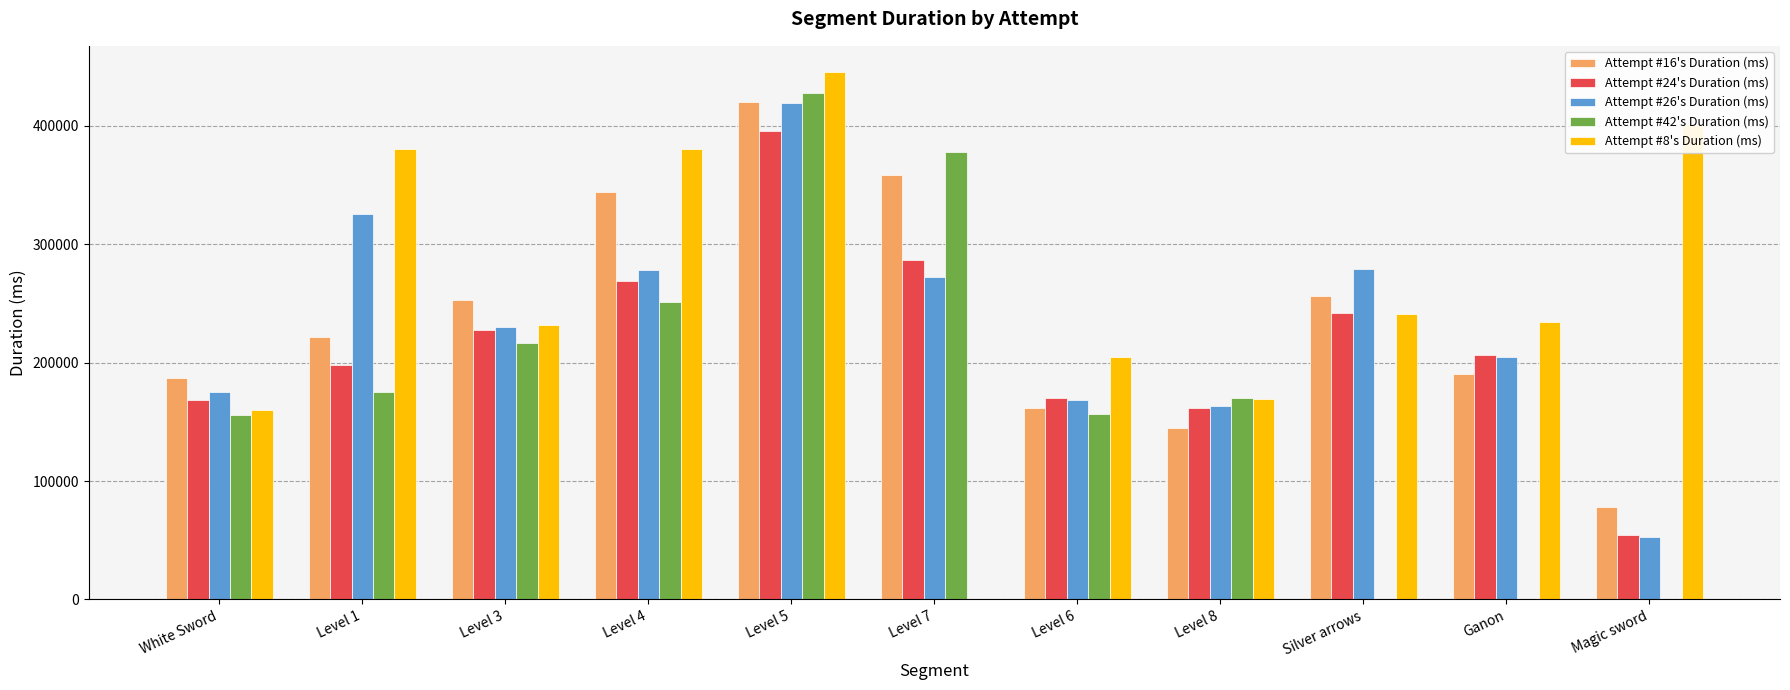

What is the sum of the Attempt #26's Duration (ms) values at Ganon and Level 7?

477391